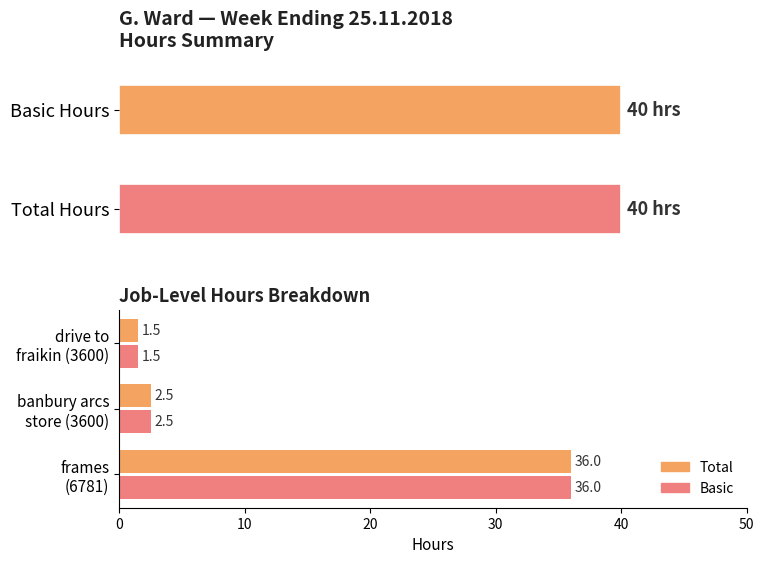

How many values in the Basic series are below 2?

1